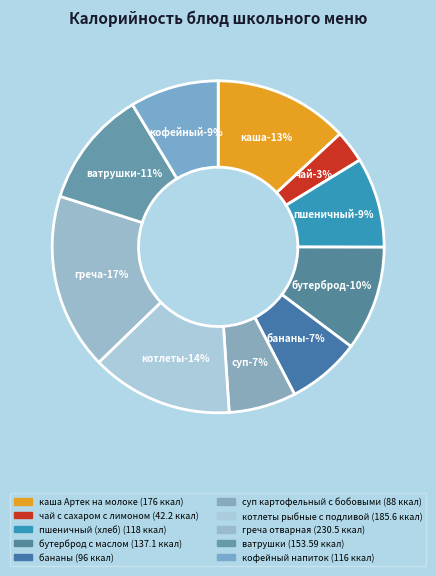

Is there a majority slice in this chart?

No